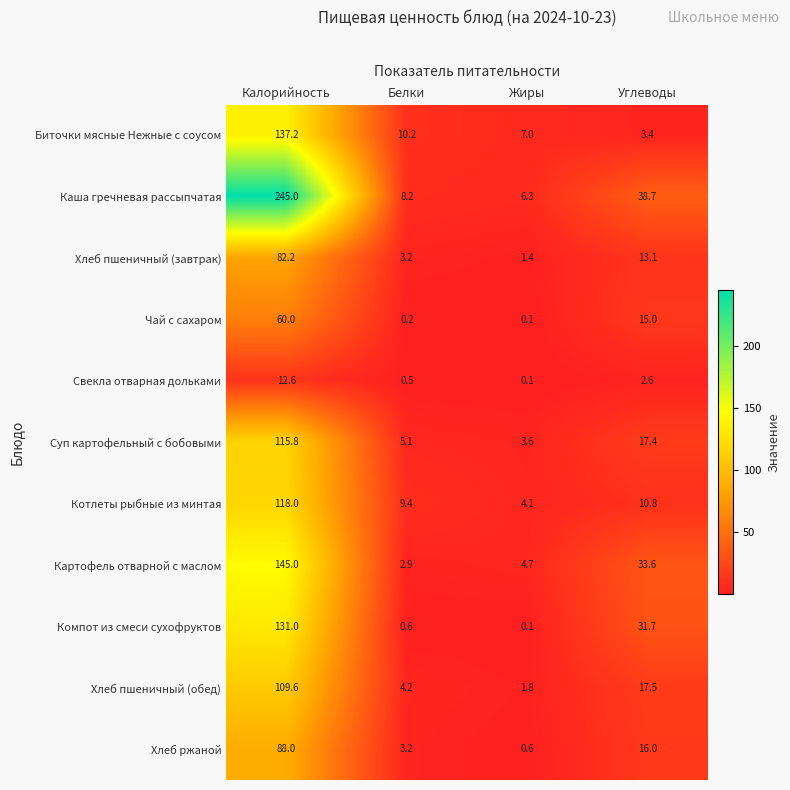

What is the maximum value shown in the chart?

245.0